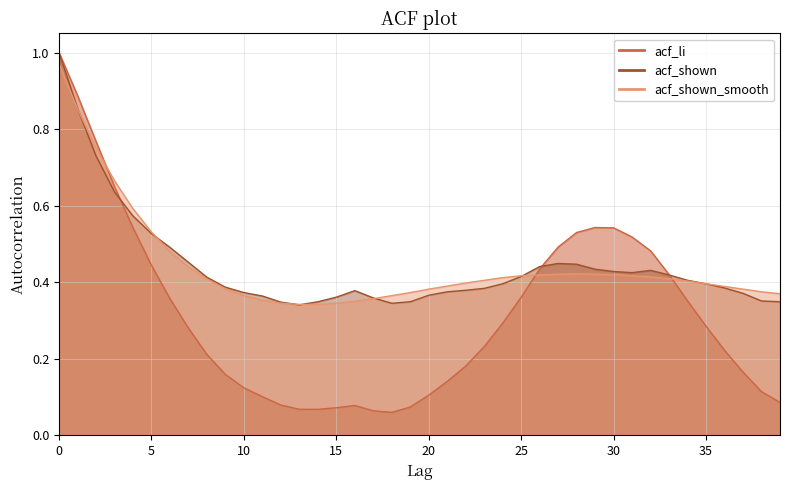

How many lines are shown in the chart?

3